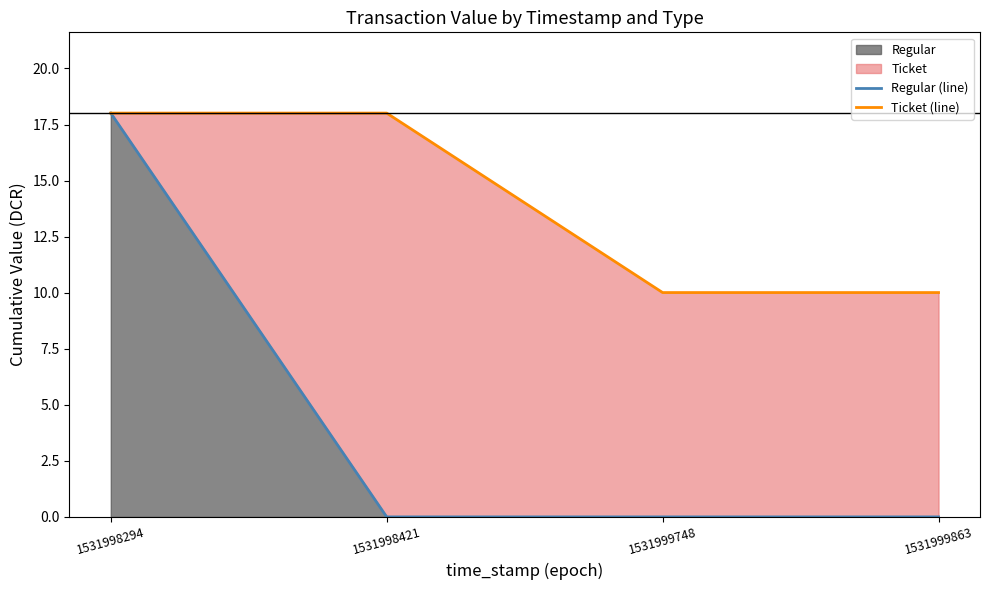

At which category is the sum across all series the highest?

1531998294